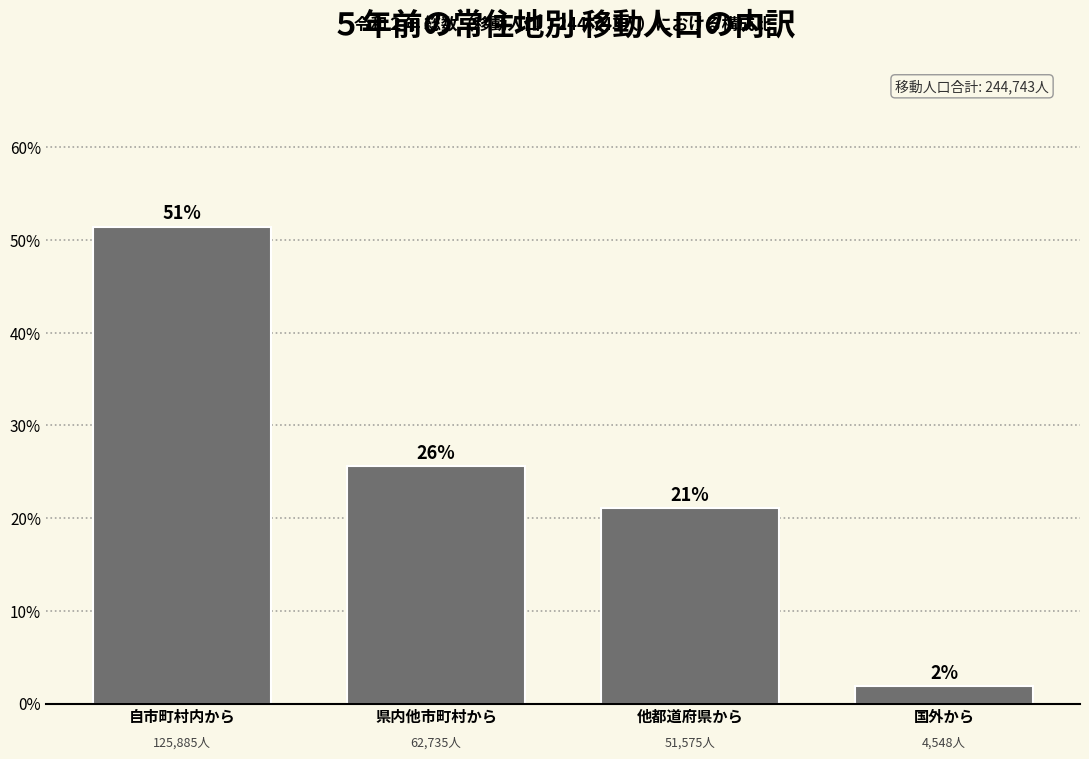

Are the bars horizontal?

No